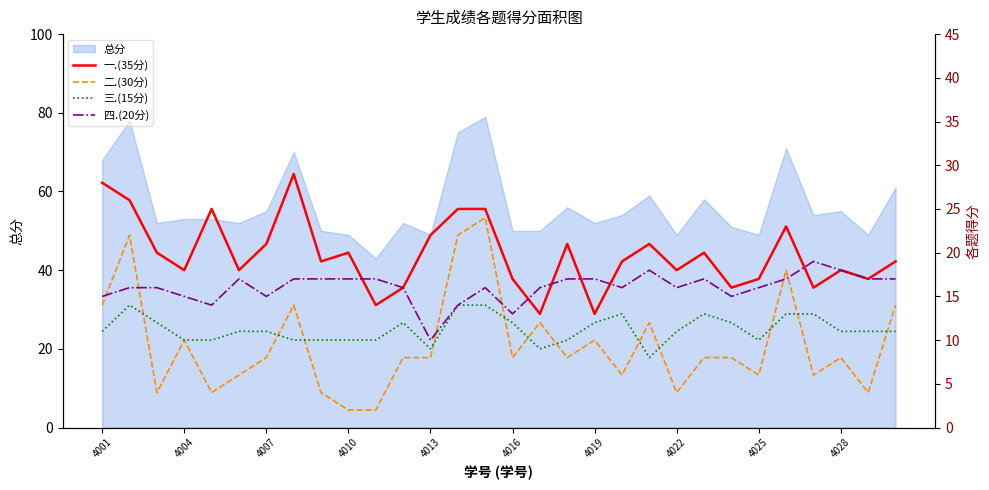

Which series has the widest spread of values?

二.(30分)